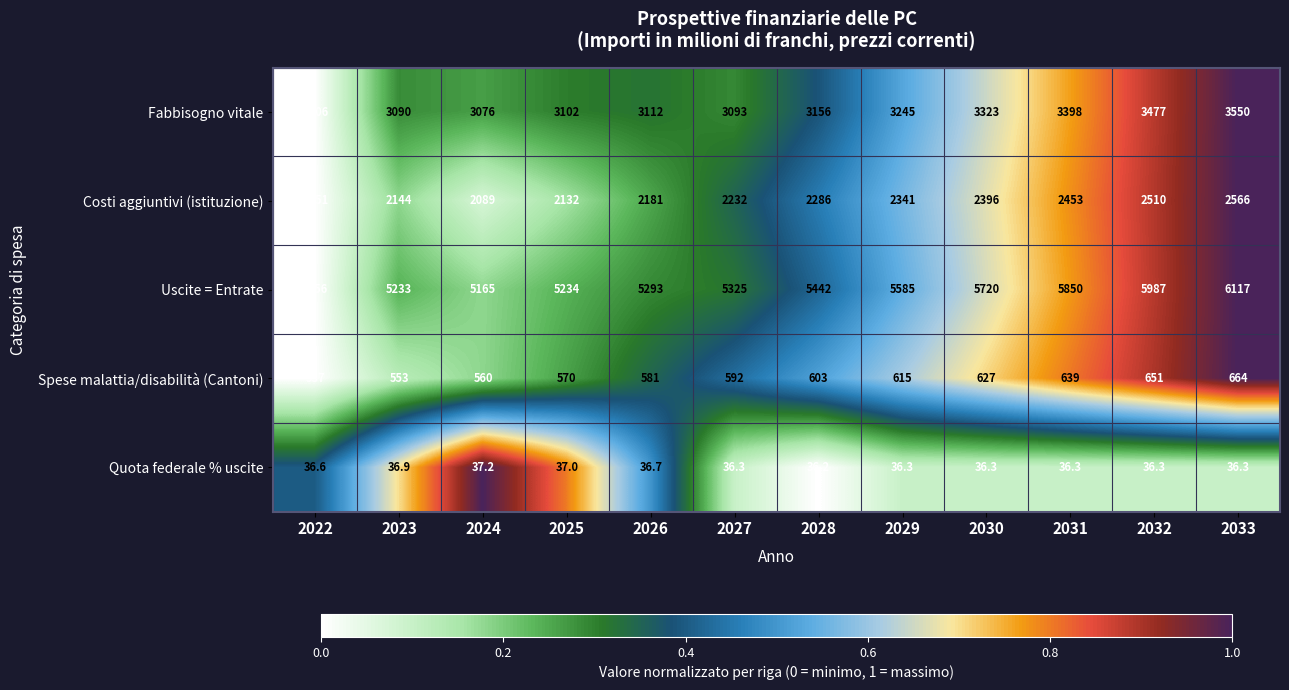

Is it true that Uscite = Entrate equals 5720.0 at 2030?

True